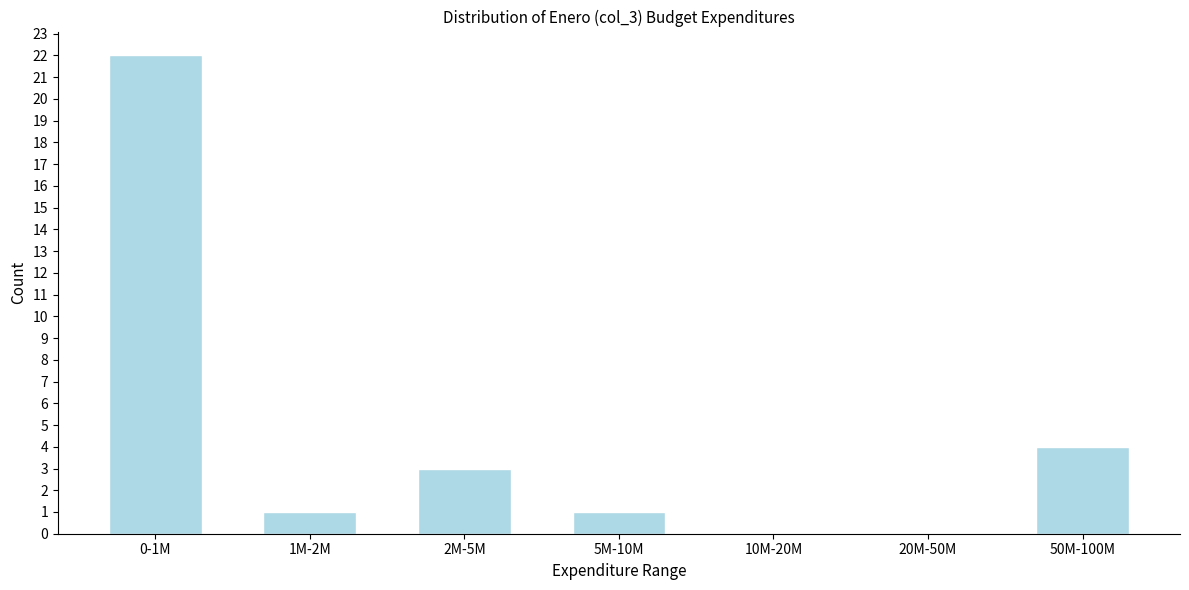

Reading left to right, what are all the values shown in this chart?

0-1M=22	1M-2M=1	2M-5M=3	5M-10M=1	10M-20M=0	20M-50M=0	50M-100M=4